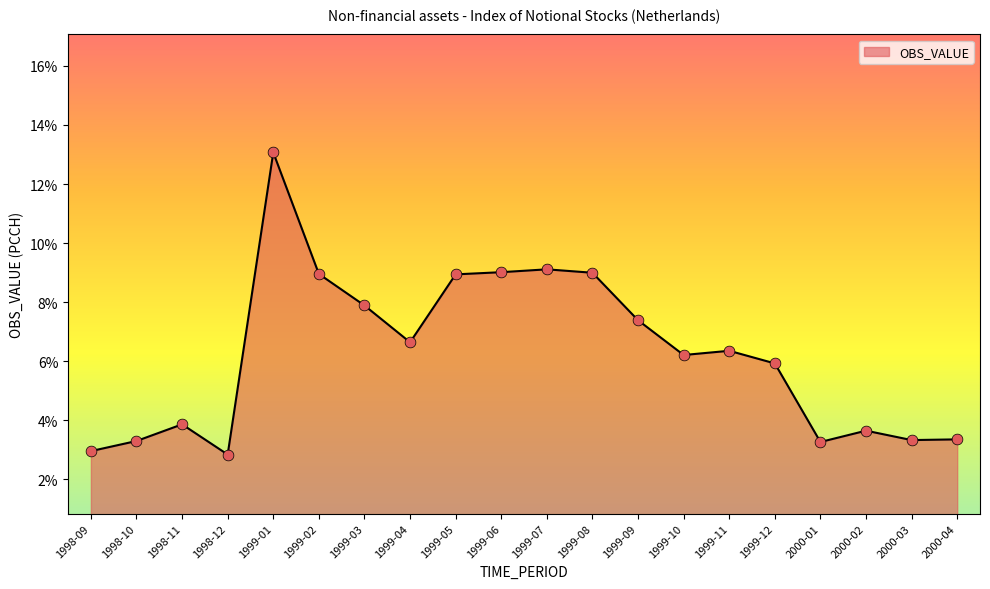

Approximately how many times larger is the value at 1999-02 compared to 2000-04?

2.7